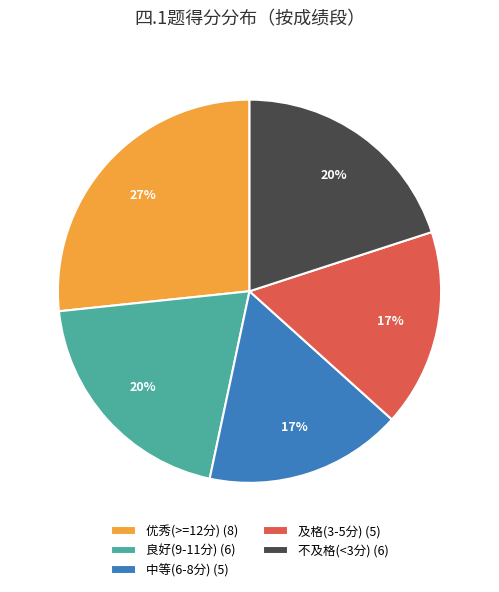

Is the sum of 良好(9-11分) (6) and 优秀(>=12分) (8) greater than half?

No